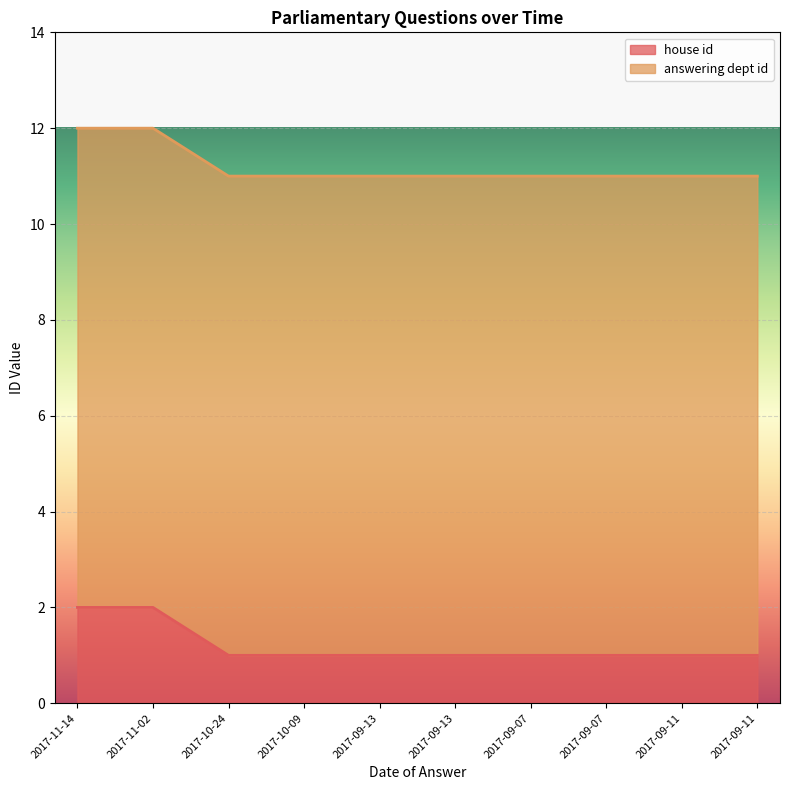

True or false: there are more than 1 points higher than both neighbors.

False